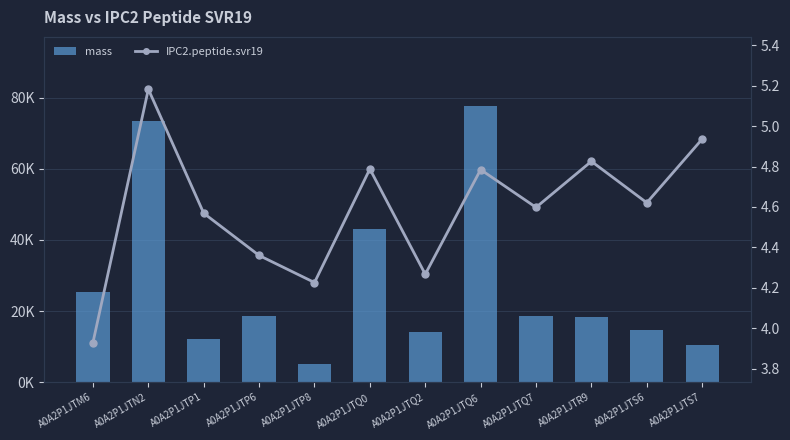

Is the value of IPC2.peptide.svr19 at A0A2P1JTR9 greater than the value of mass at A0A2P1JTQ7?

No